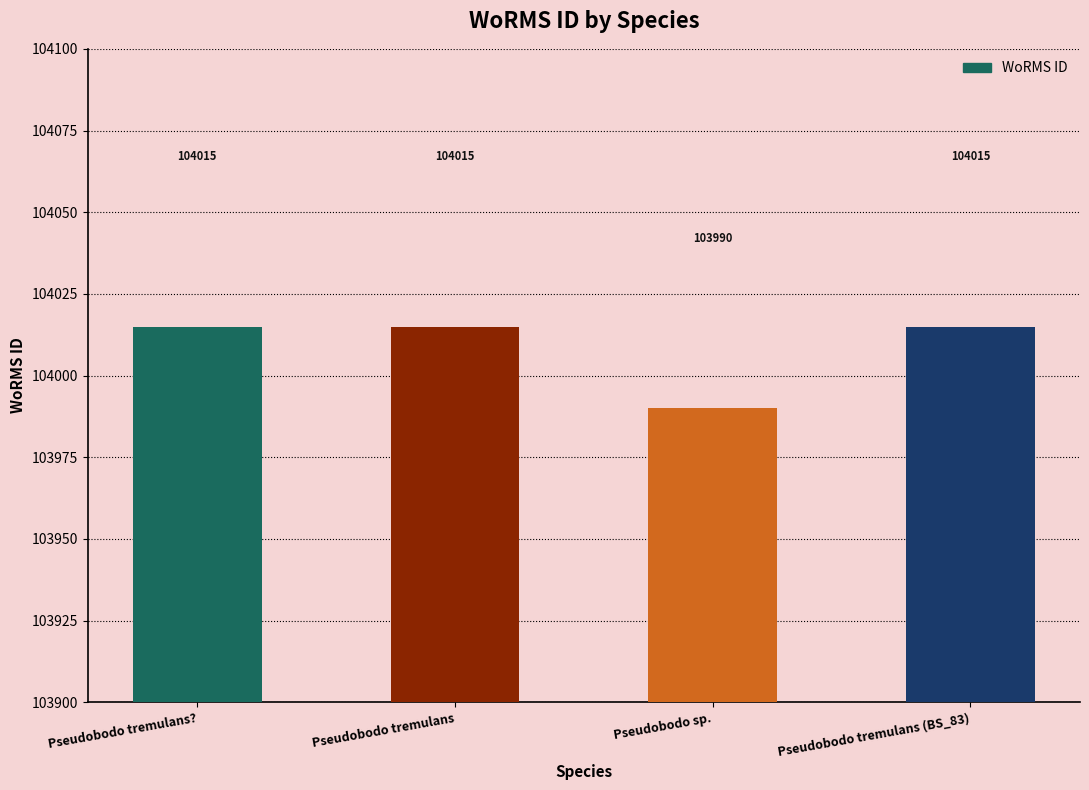

Between Pseudobodo sp. and Pseudobodo tremulans?, which is larger?

Pseudobodo tremulans?